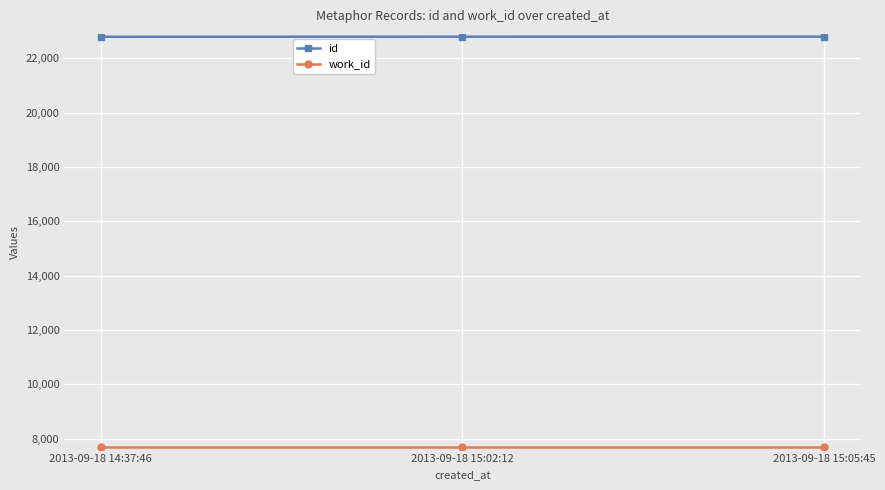

How many lines are shown in the chart?

2